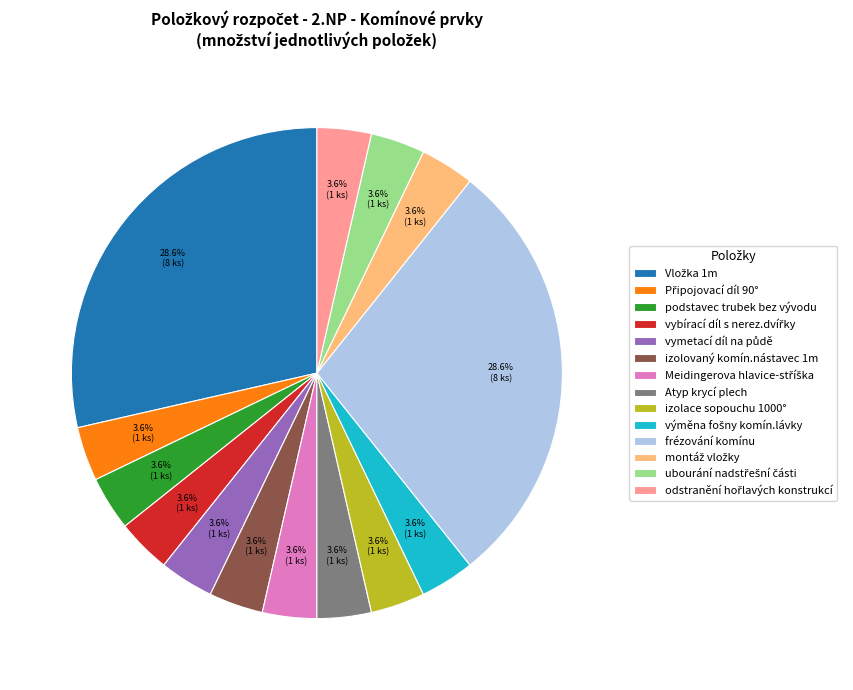

To the nearest percent, what is the average slice percentage?

7%